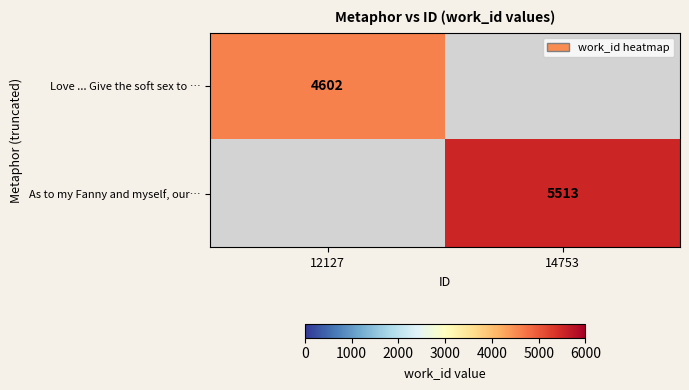

Is it true that As to my Fanny and myself, our… equals 5513 at 14753?

True